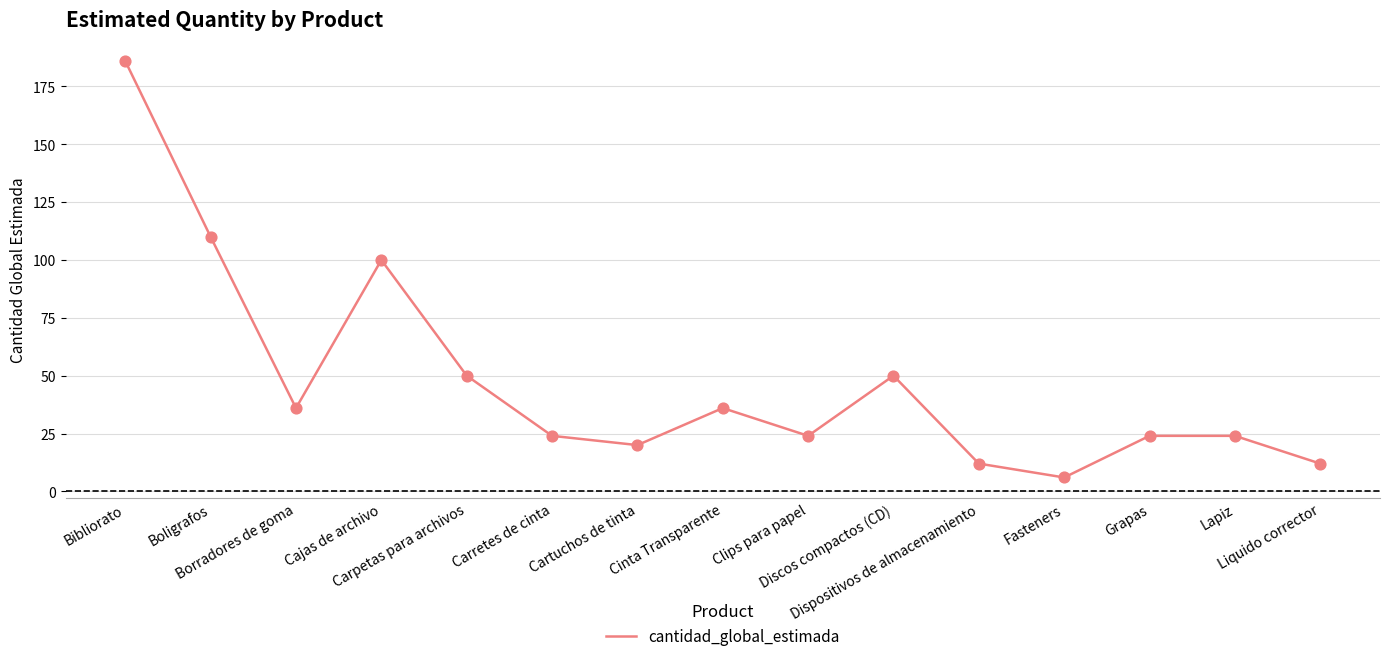

What is the minimum value shown in the chart?

6